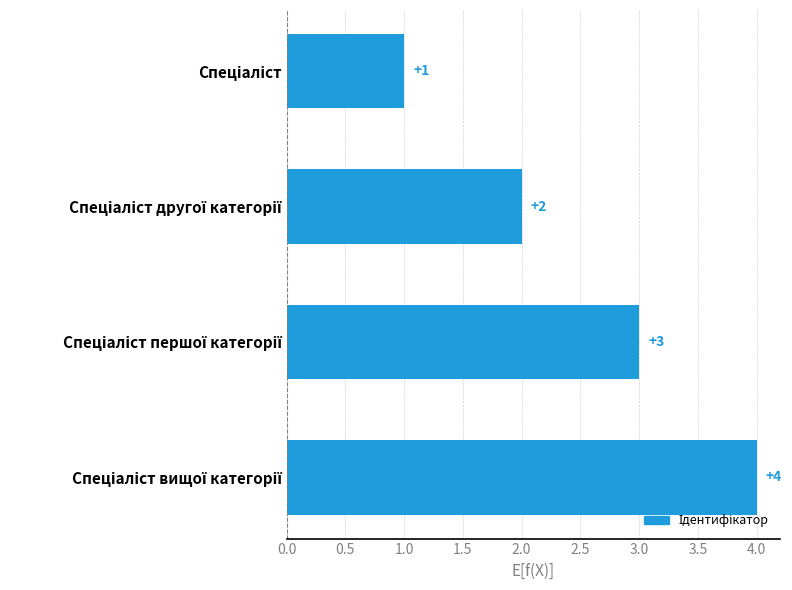

What is the value of the 4th bar from the top?

4